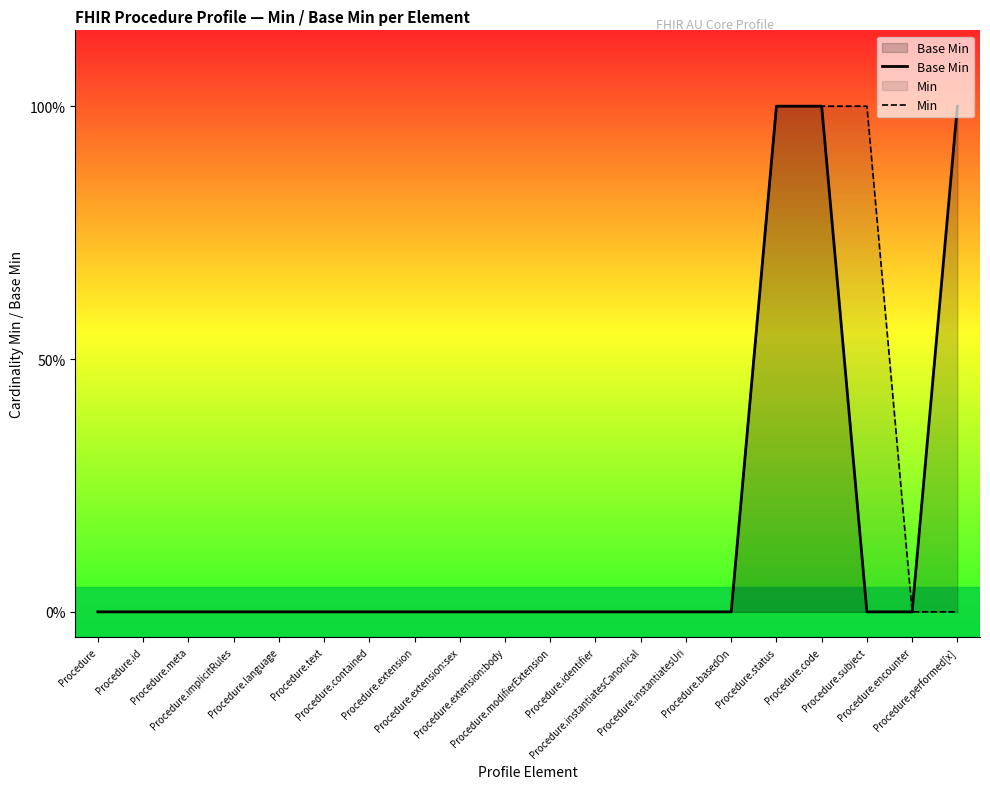

How many data points in Min are above 0?

3